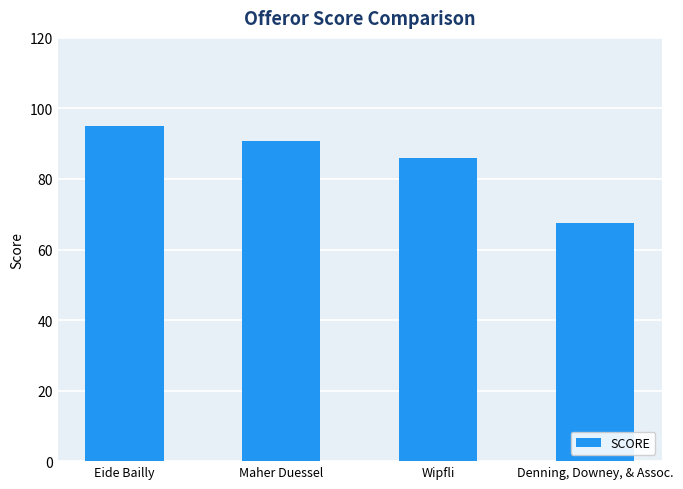

Reading right to left, transcribe all the data shown in this chart.

Denning, Downey, & Assoc.=67.6	Wipfli=85.9	Maher Duessel=90.8	Eide Bailly=95.0